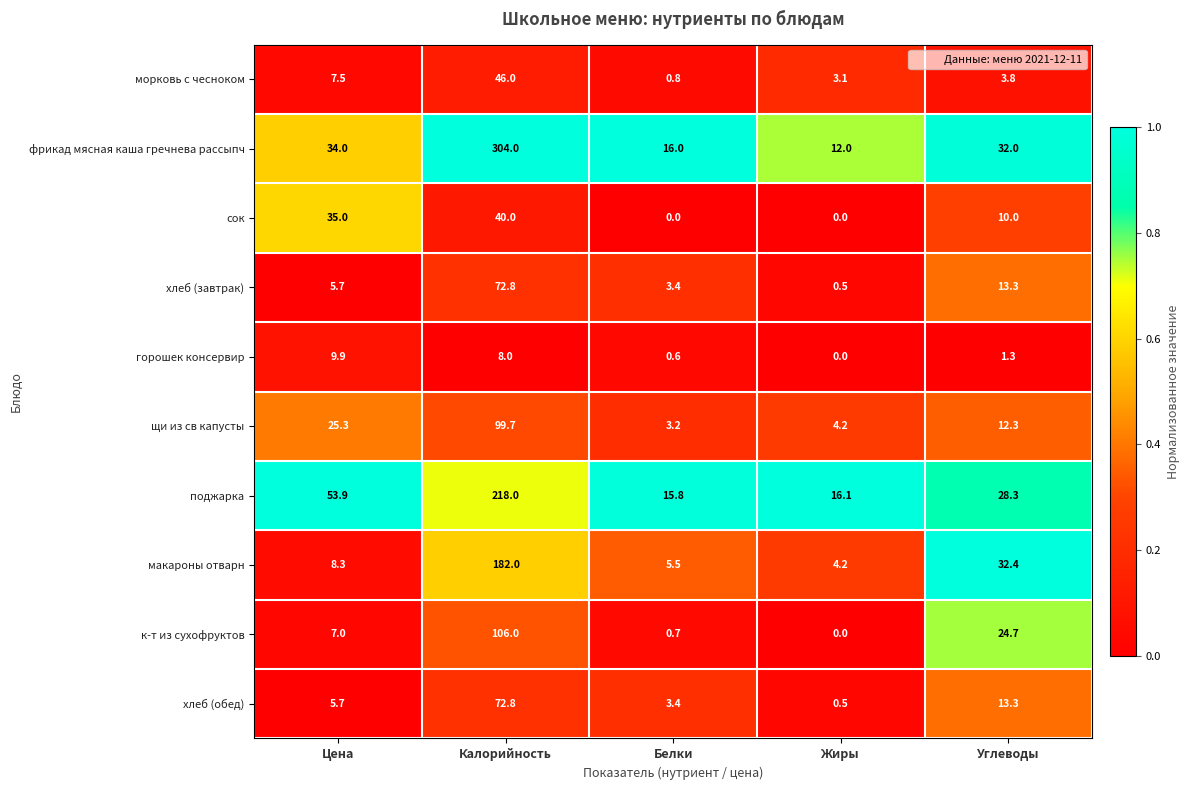

At which category is the sum across all series the highest?

Калорийность